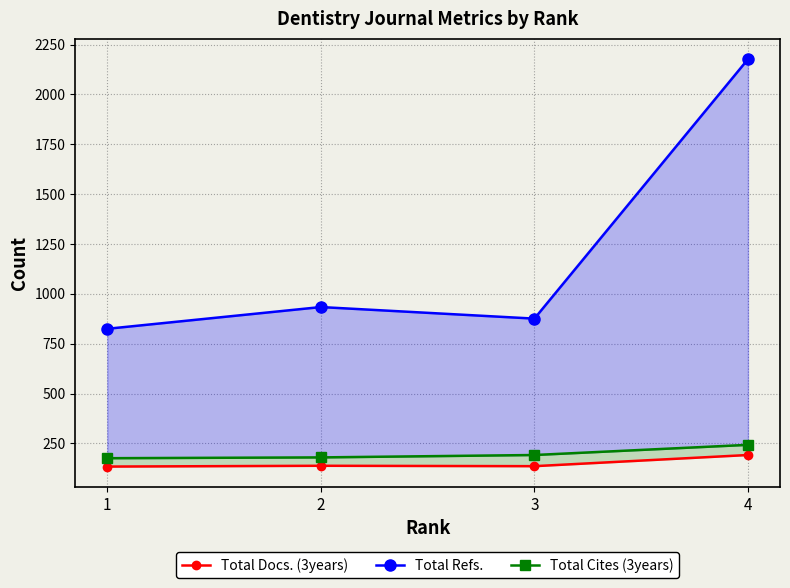

Is the value of Total Cites (3years) at 2 greater than the value of Total Docs. (3years) at 2?

Yes